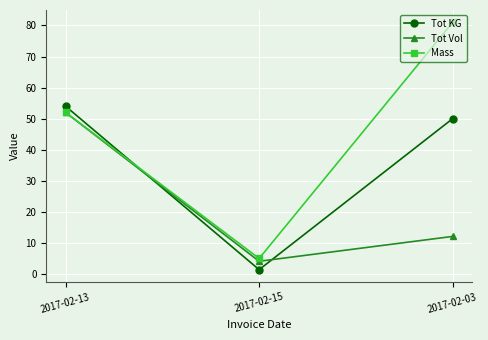

What is the average value of the Mass series?

46.0